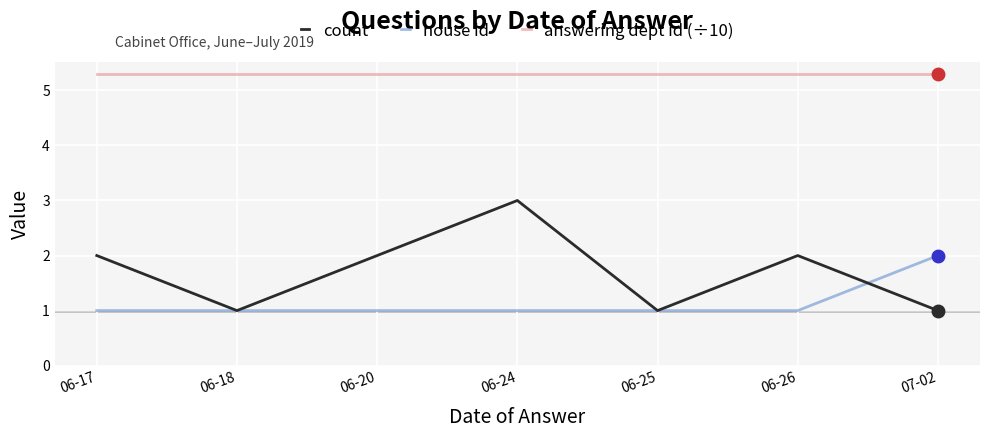

What is the spread (max minus min) of values at 06-26?

4.3